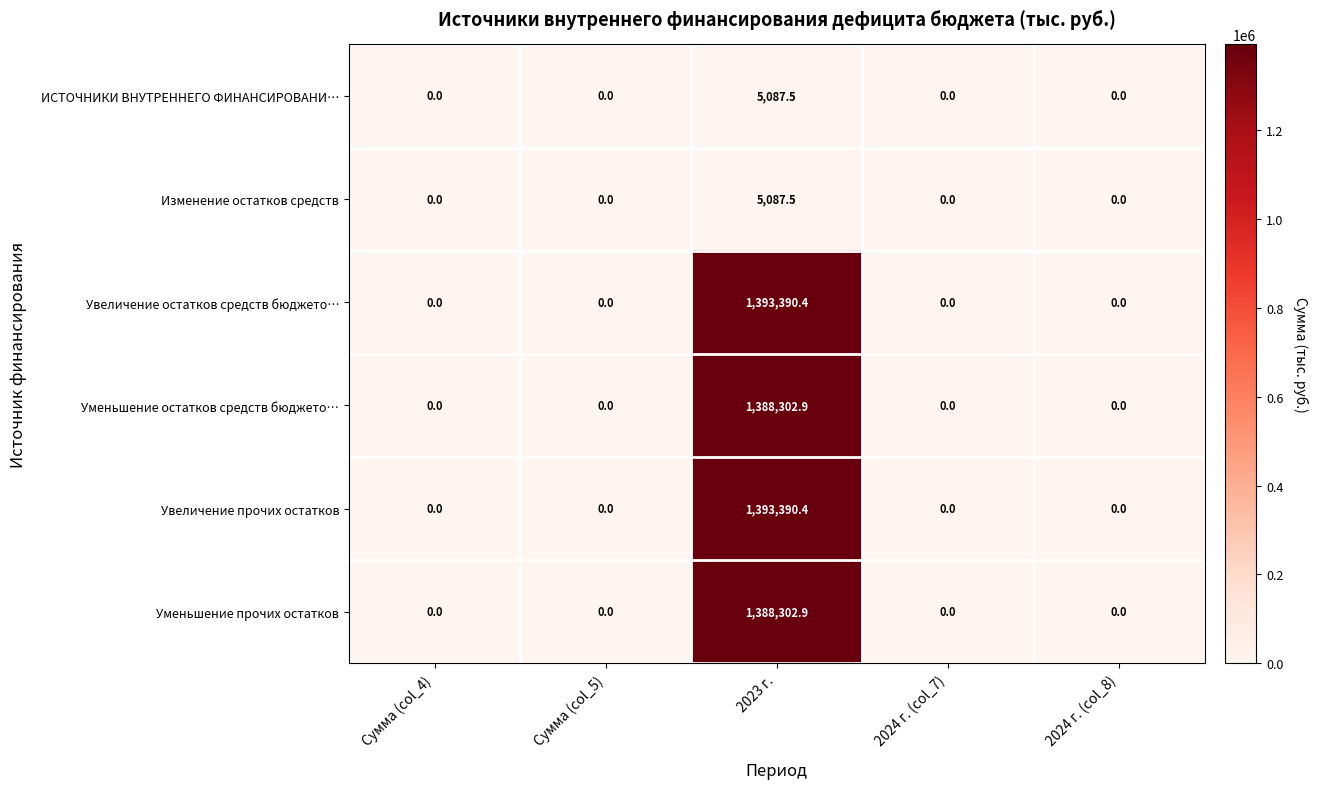

Count the number of data series in this chart.

6